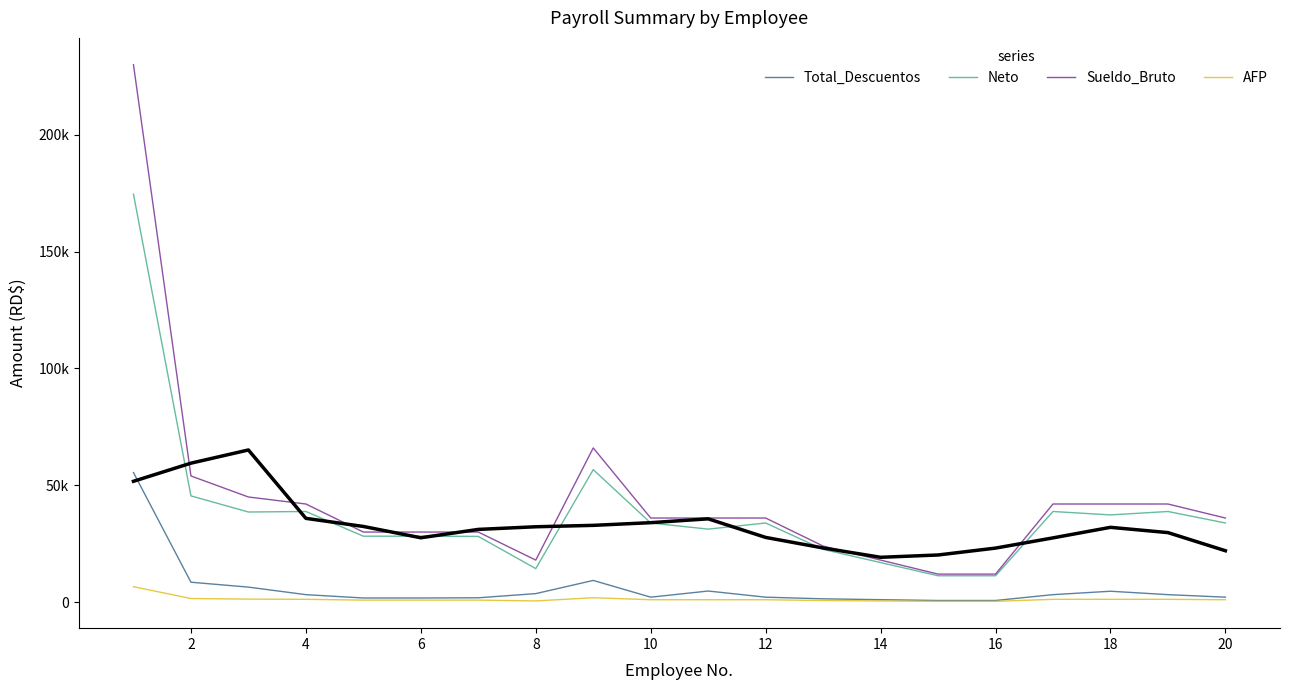

Does the chart display data point markers on the line(s)?

No